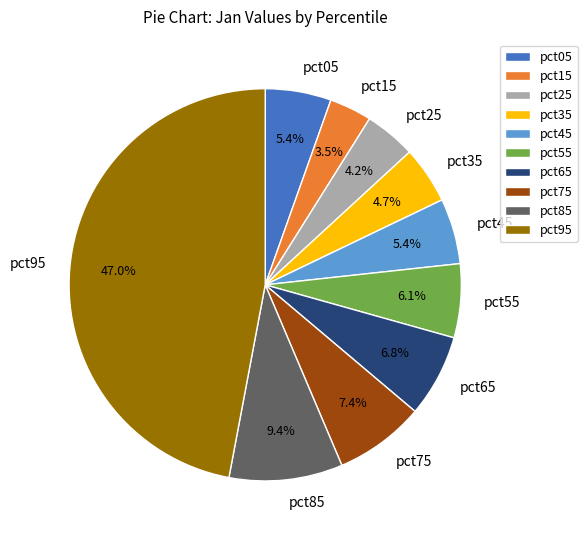

Which category has the biggest portion of the pie?

pct95